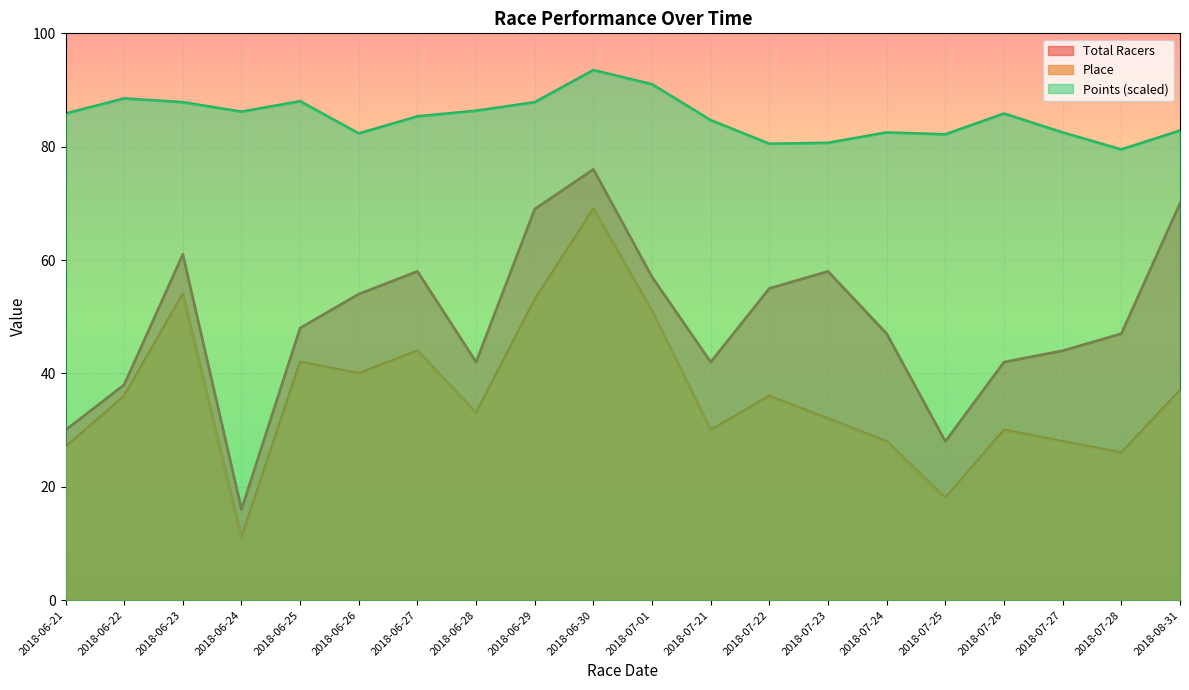

What is the difference between the Points values at 2018-06-23 and 2018-07-22?

7.3